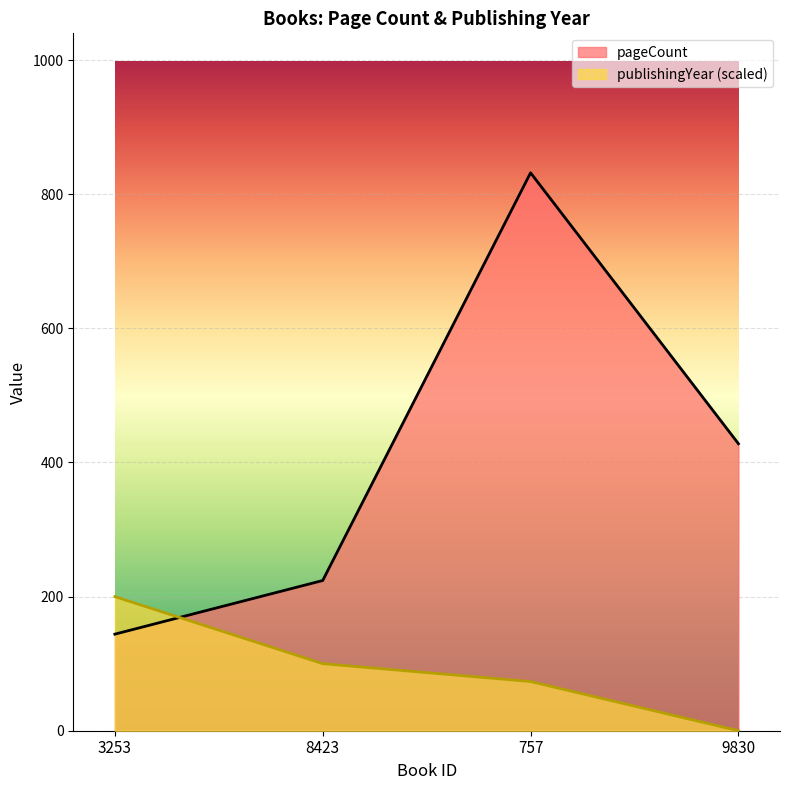

What is the difference between the maximum and minimum values in the pageCount series?

688.0